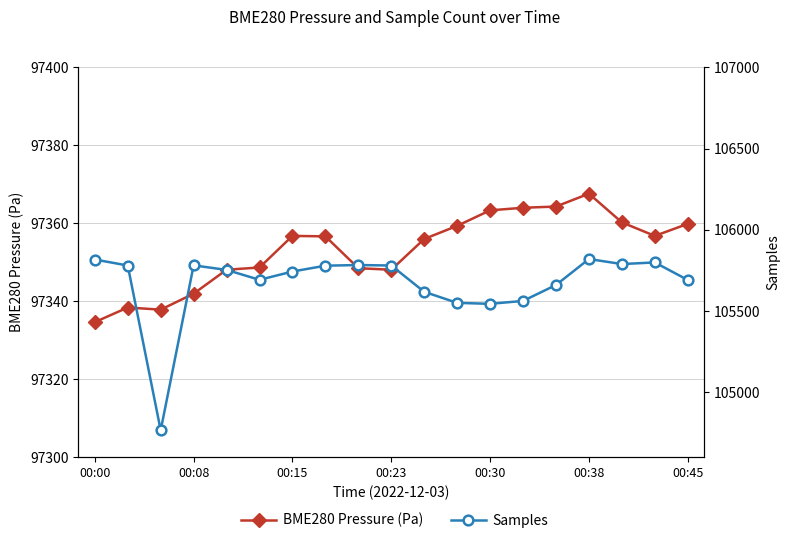

At which label does Samples first exceed 105753?

00:00